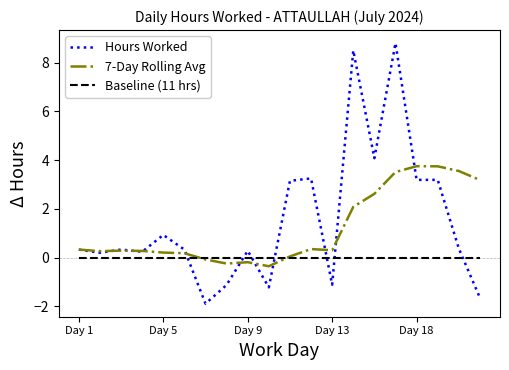

Which series has the widest spread of values?

Hours Worked